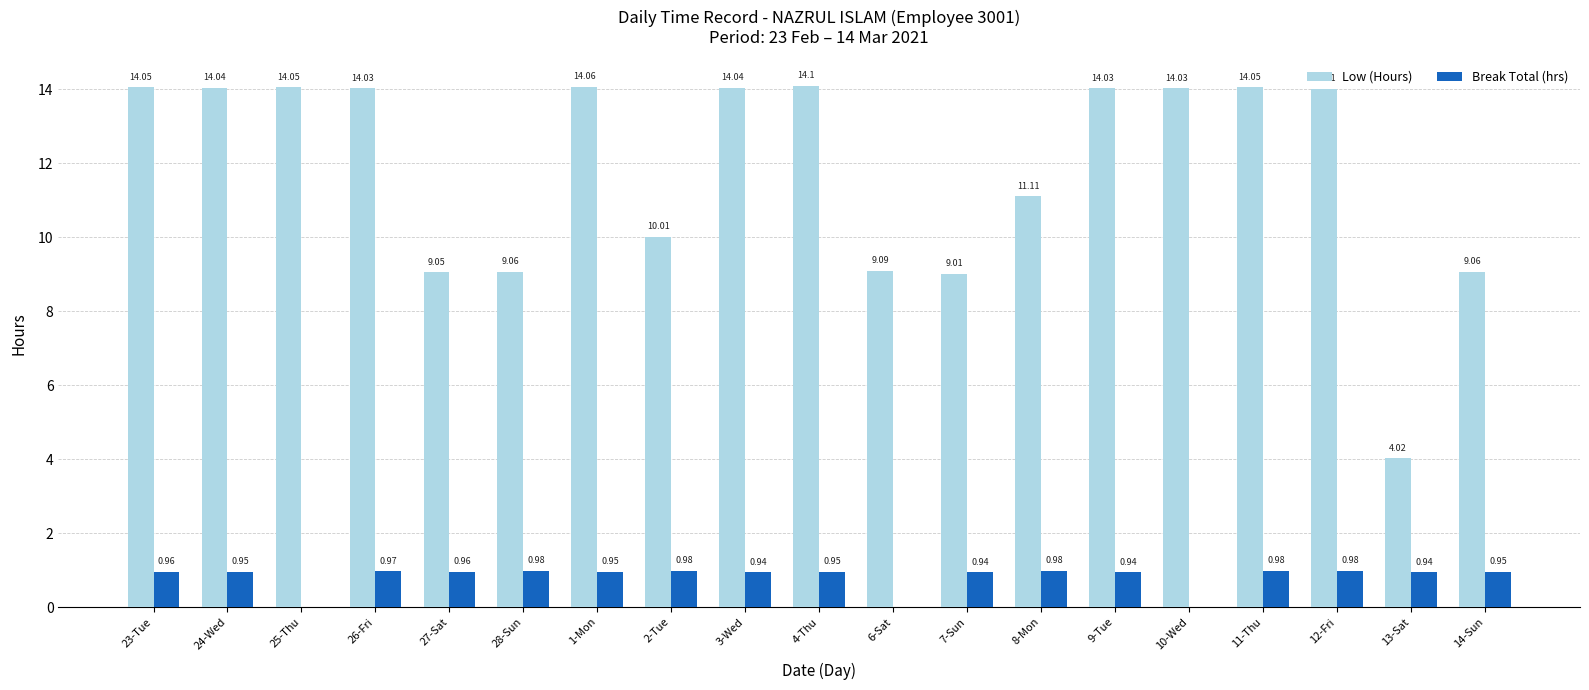

Is the value of Low (Hours) at 3-Wed greater than the value of Break Total (hrs) at 27-Sat?

Yes